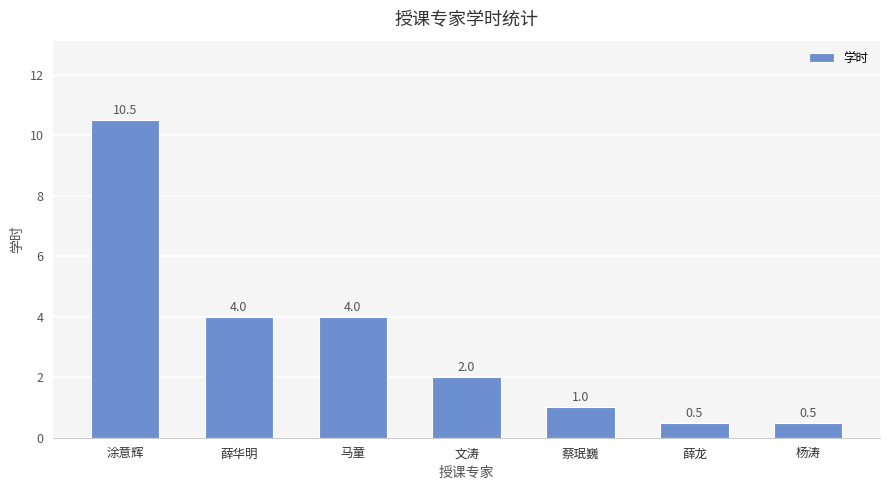

The value at 涂意辉 is 2.7. True or false?

False